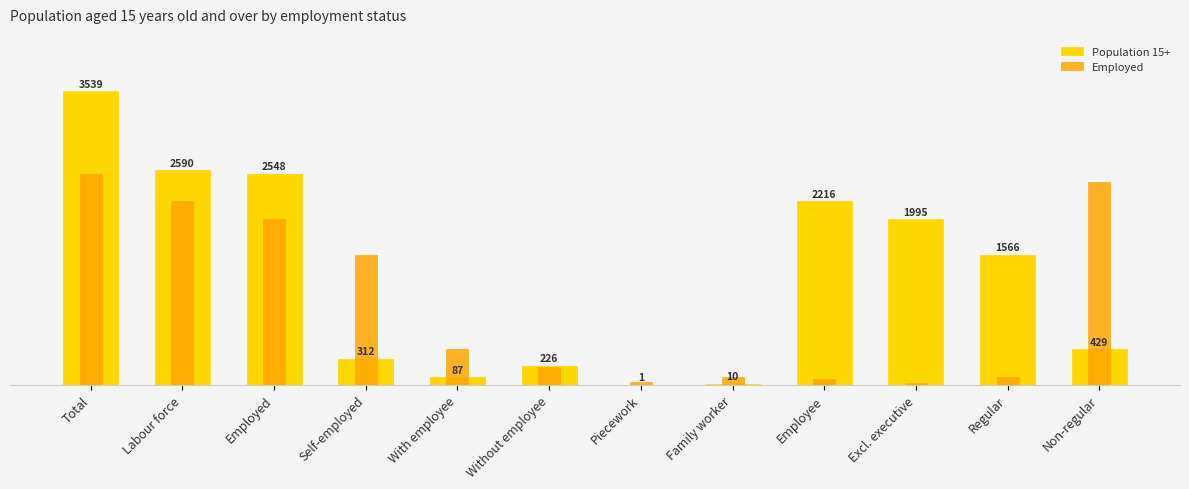

Rank the series by their average value, from lowest to highest.

Employed, Population 15+